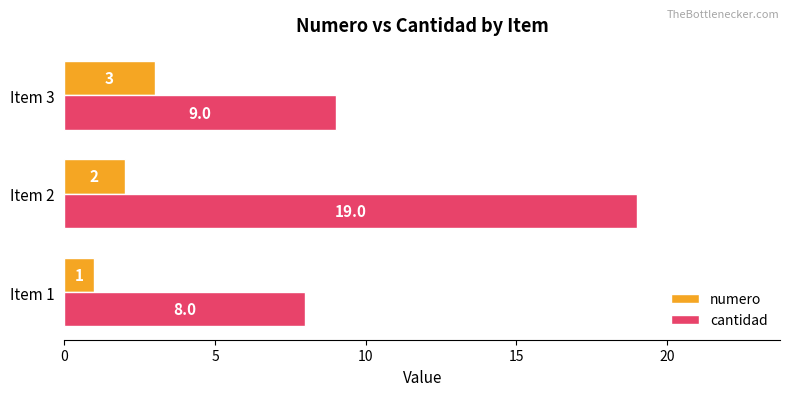

How many numero values are between 1 and 3?

3